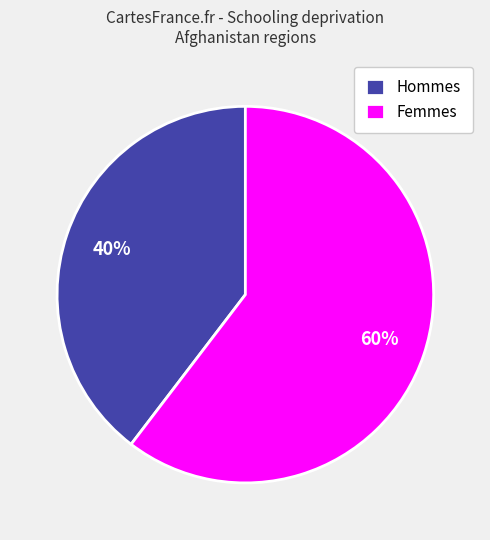

Is it true that Femmes is 48% of the pie?

False